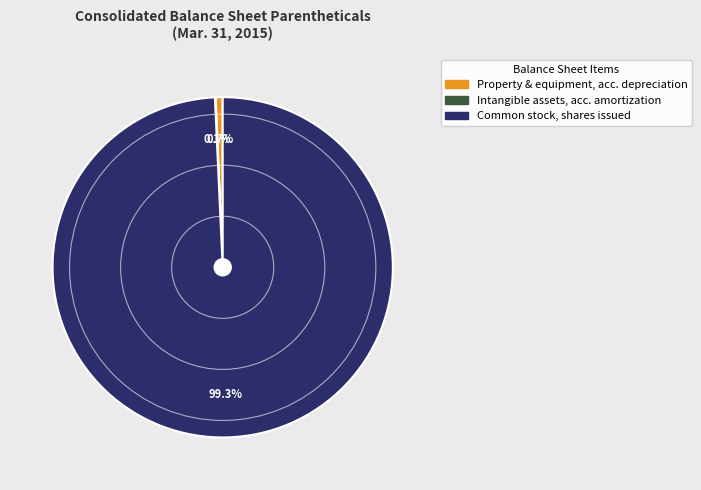

Between Common stock, shares issued and Property & equipment, acc. depreciation, which is larger?

Common stock, shares issued